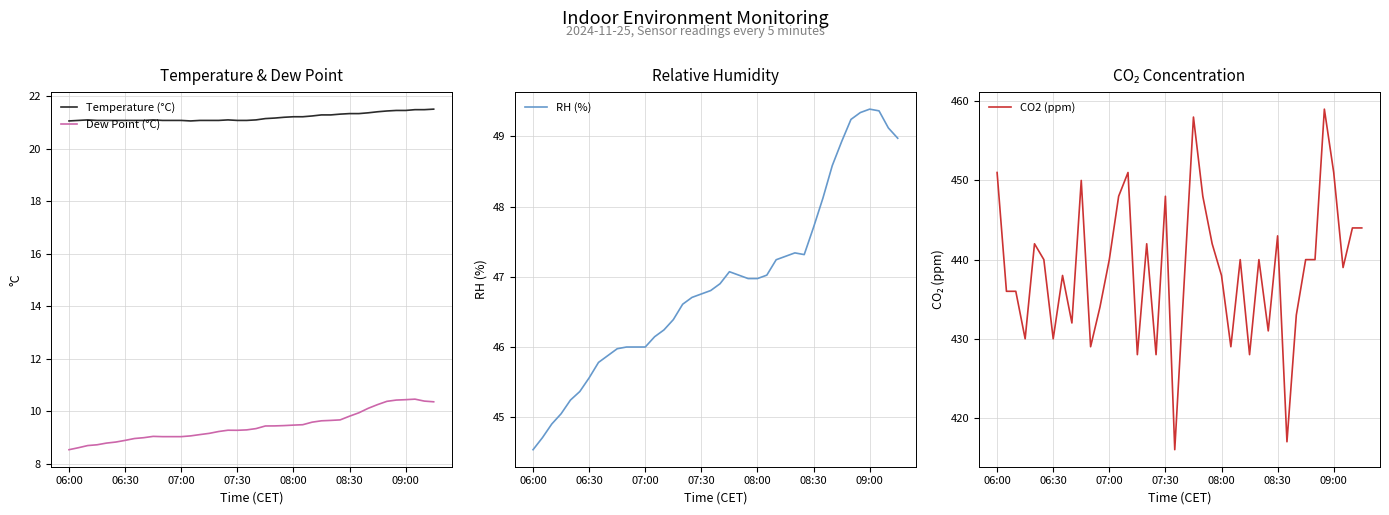

Reading right to left, transcribe all the data shown in this chart.

Temperature (°C): 21.5	21.5	21.5	21.5	21.5	21.4	21.4	21.4	21.3	21.3	21.3	21.3	21.3	21.2	21.2	21.2	21.2	21.2	21.1	21.1	21.1	21.1	21.1	21.1	21.1	21.1	21.1	21.1	21.1	21.1	21.1	21.1	21.1	21.1	21.1	21.1	21.1	21.1	21.1	21.1
Dew Point (°C): 10.4	10.4	10.5	10.4	10.4	10.4	10.3	10.1	9.9	9.8	9.7	9.6	9.6	9.6	9.5	9.5	9.4	9.4	9.4	9.3	9.3	9.3	9.3	9.2	9.2	9.1	9.1	9.0	9.0	9.0	9.0	9.0	9.0	8.9	8.8	8.8	8.7	8.7	8.6	8.5
RH (%): 49.0	49.1	49.4	49.4	49.3	49.2	48.9	48.6	48.1	47.7	47.3	47.3	47.3	47.2	47.0	47.0	47.0	47.0	47.1	46.9	46.8	46.8	46.7	46.6	46.4	46.2	46.1	46.0	46.0	46.0	46.0	45.9	45.8	45.6	45.4	45.2	45.0	44.9	44.7	44.5
CO2 (ppm): 444.0	444.0	439.0	451.0	459.0	440.0	440.0	433.0	417.0	443.0	431.0	440.0	428.0	440.0	429.0	438.0	442.0	448.0	458.0	437.0	416.0	448.0	428.0	442.0	428.0	451.0	448.0	440.0	434.0	429.0	450.0	432.0	438.0	430.0	440.0	442.0	430.0	436.0	436.0	451.0